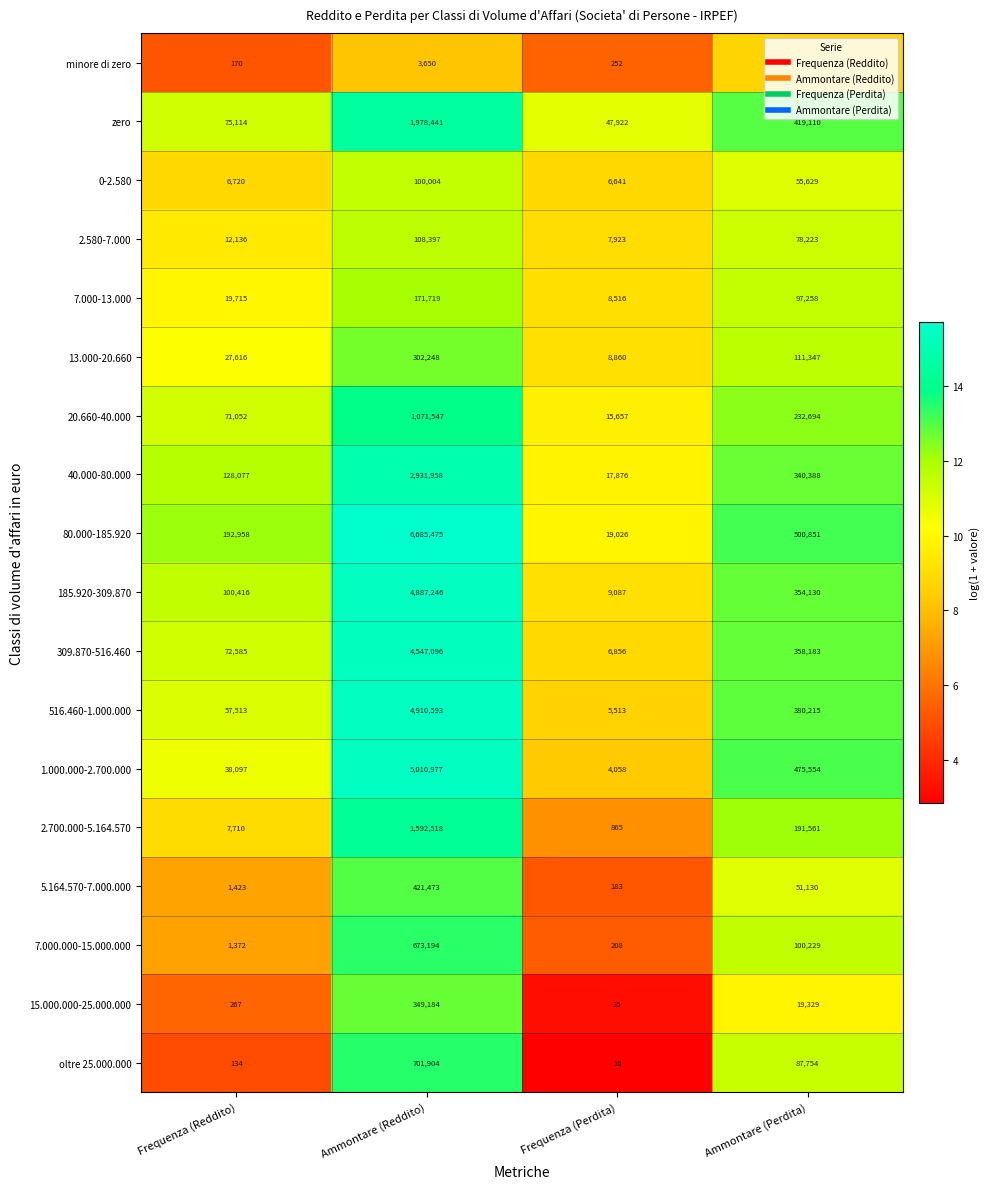

Which series has the largest range (max minus min)?

80.000-185.920